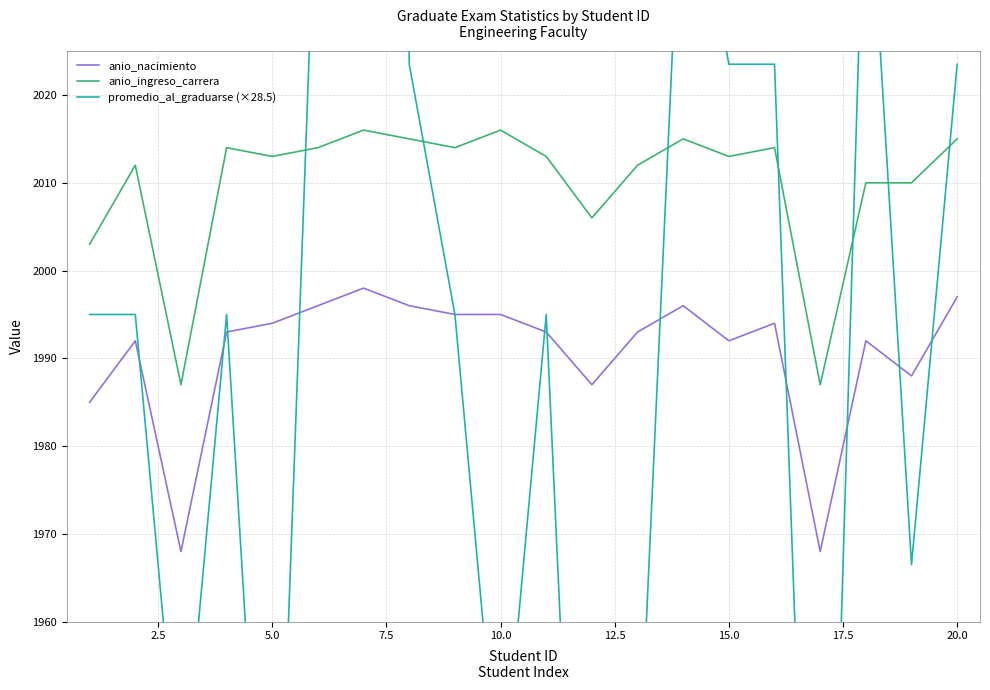

What are all the series names shown in the legend?

anio_nacimiento, anio_ingreso_carrera, promedio_al_graduarse (×28.5)